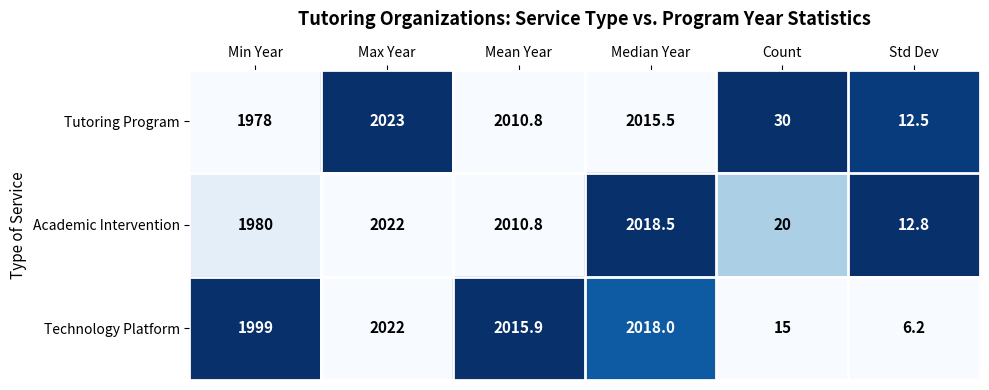

What is the average value of the Academic Intervention series?

1344.0